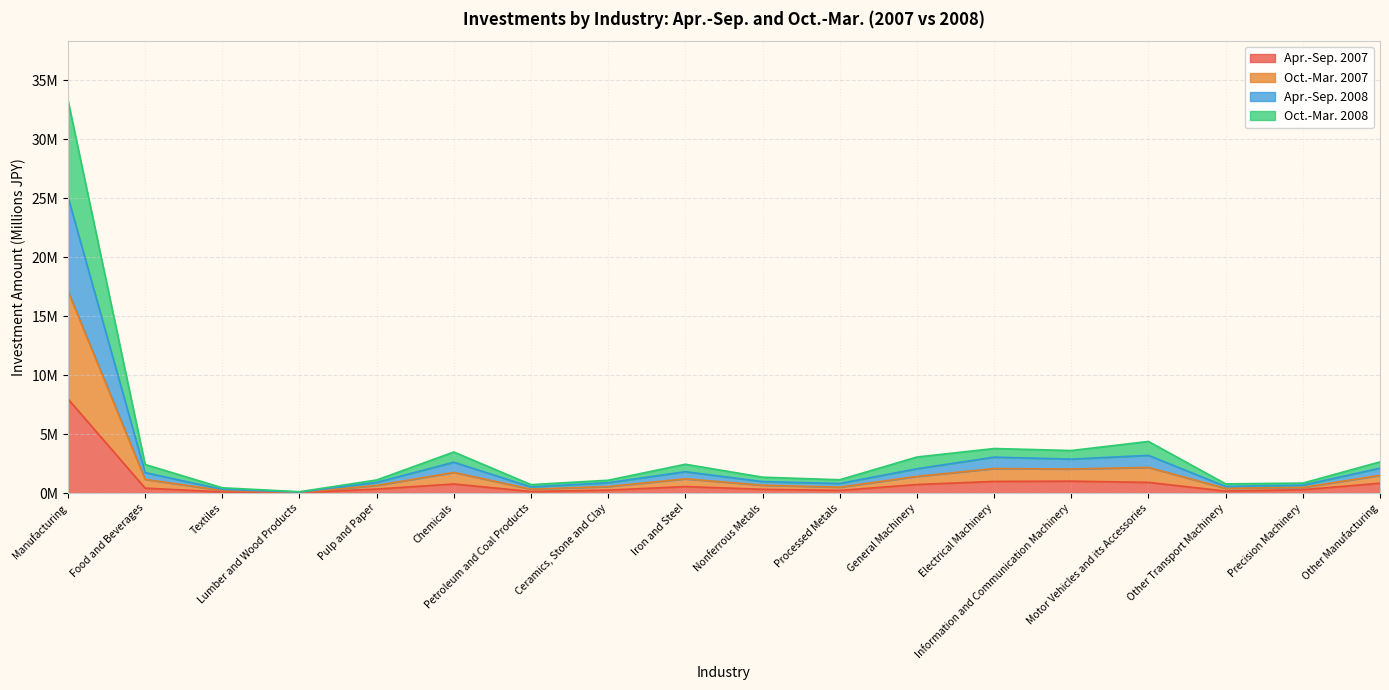

Does the chart have visible grid lines?

Yes